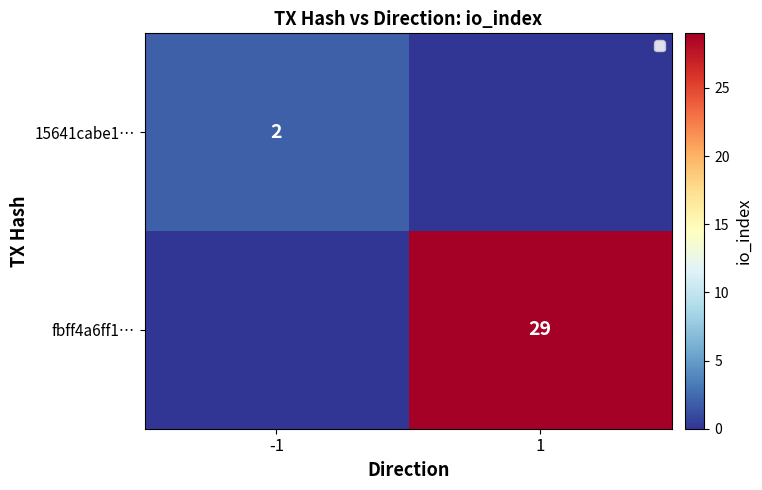

The 15641cabe1… series shows 2 at -1. True or false?

True